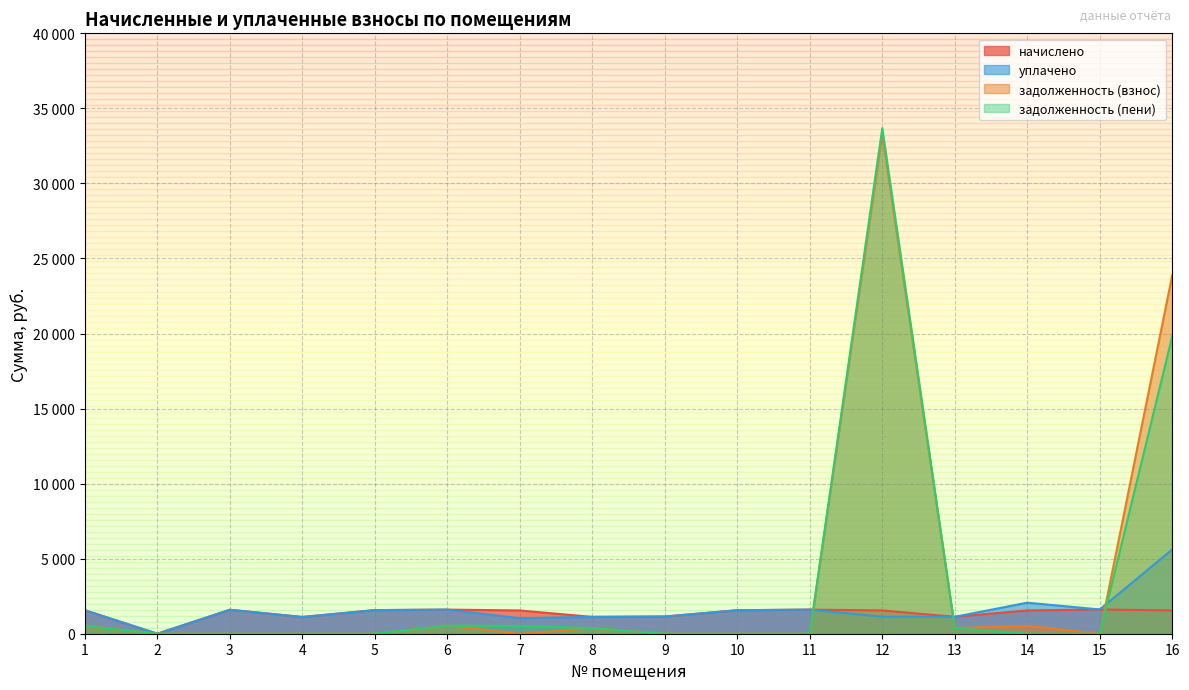

Which series has the largest total across all categories?

задолженность (взнос)